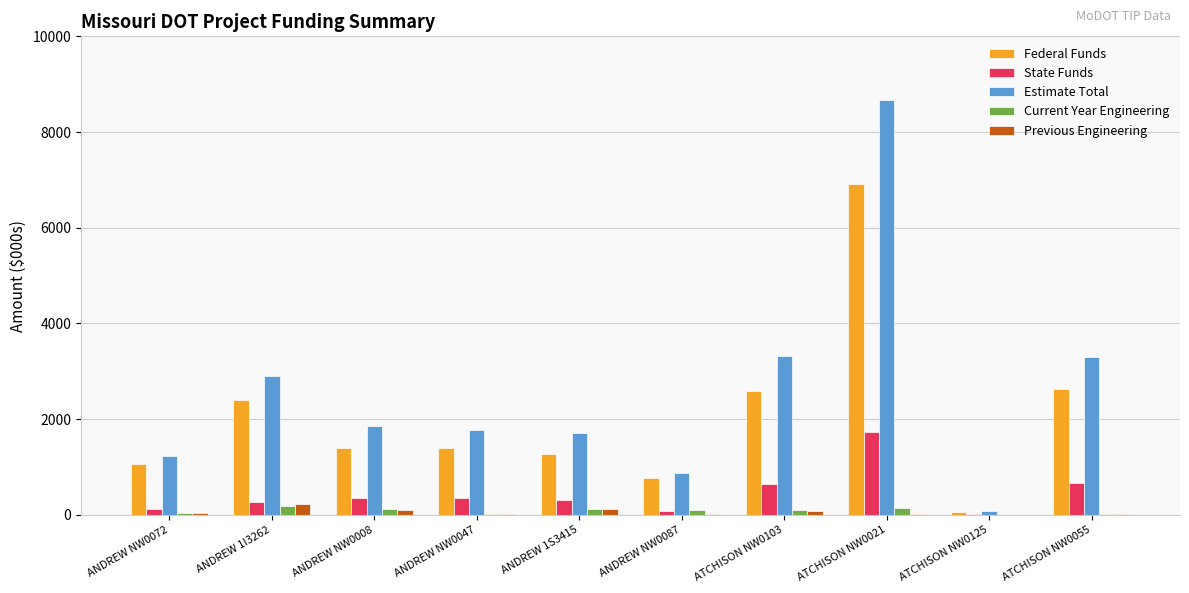

What is the sum of all Previous Engineering values?

647